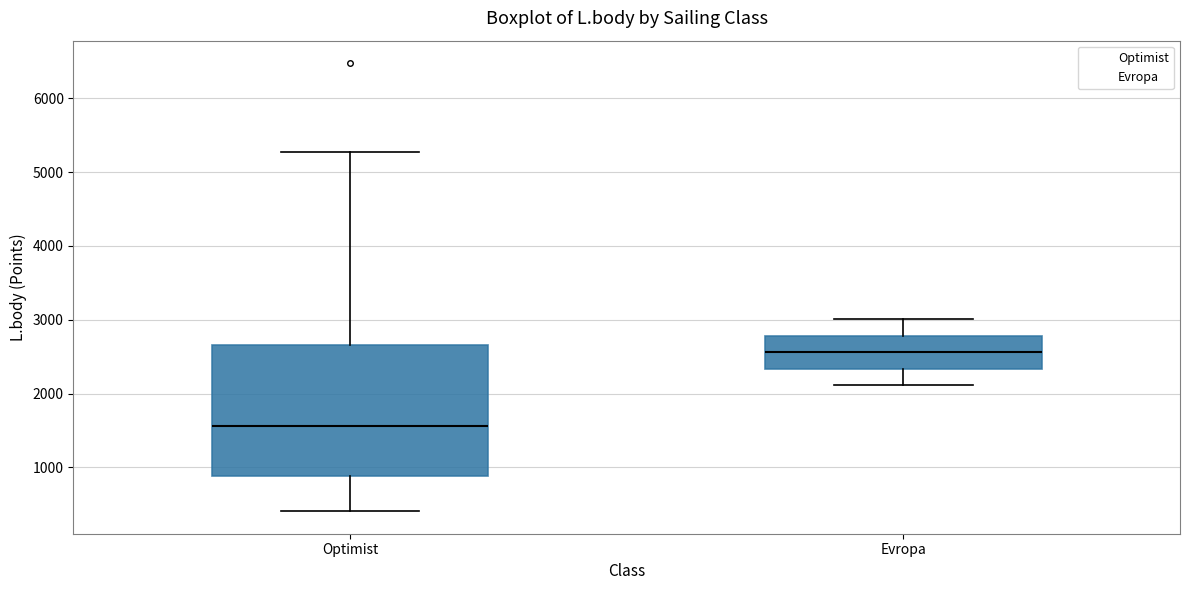

Which box is the tallest, from its lower edge to its upper edge?

Optimist